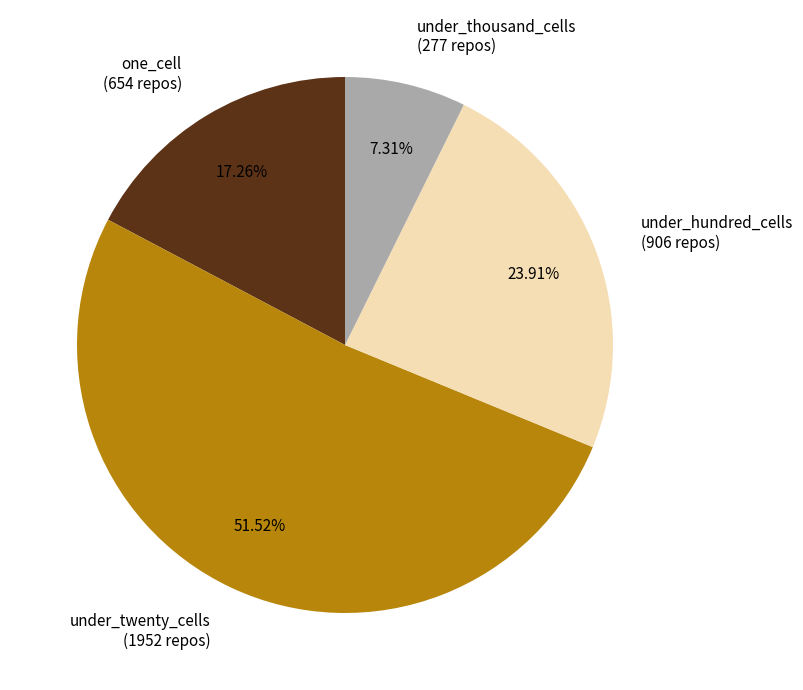

How many segments does this pie chart have?

4